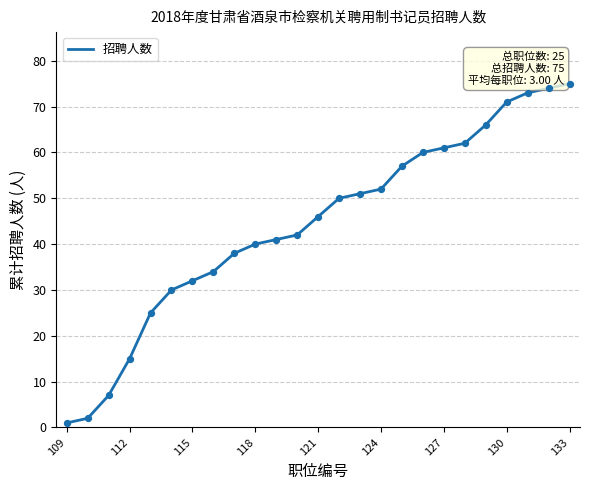

What is the difference between the maximum and minimum values?

74